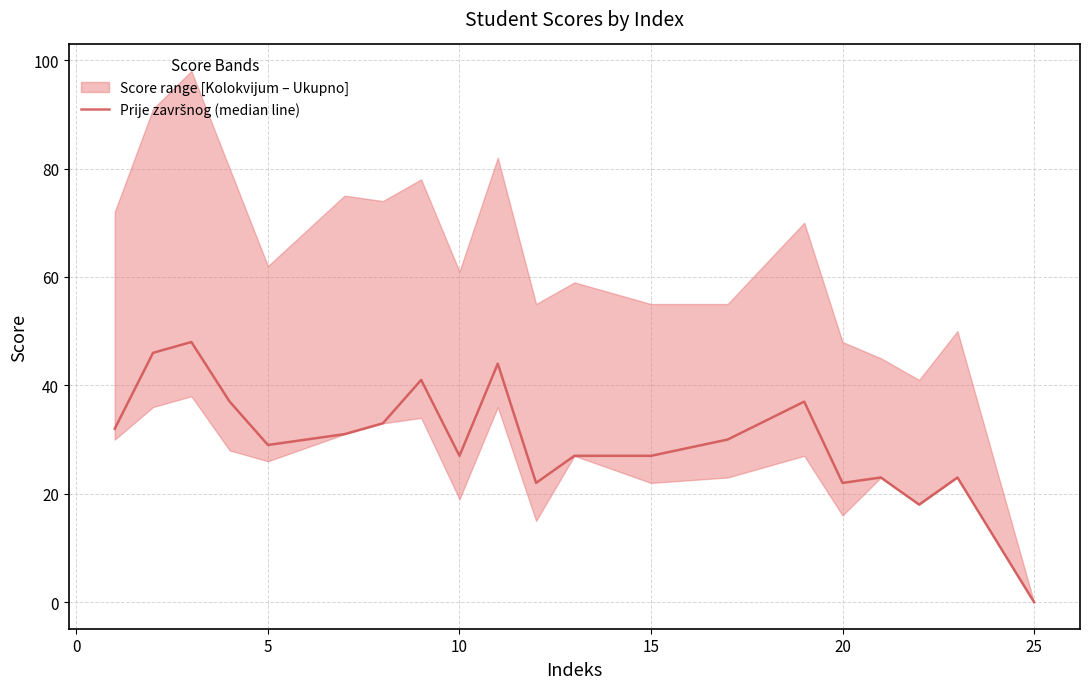

How many data points are less than 30?

10